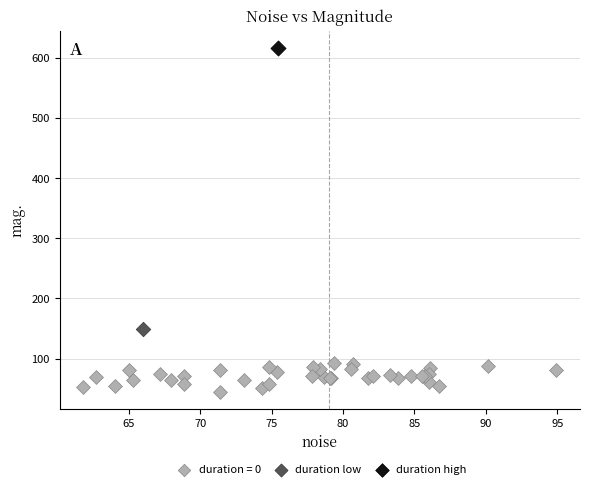

Which series contains the lowest Y value?

duration = 0